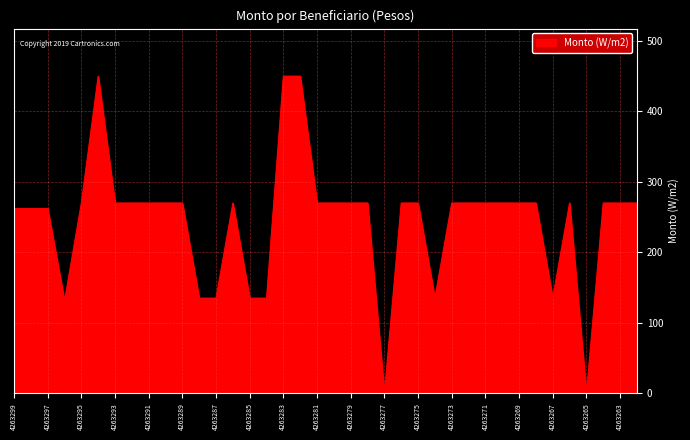

What is the maximum value shown in the chart?

449.9